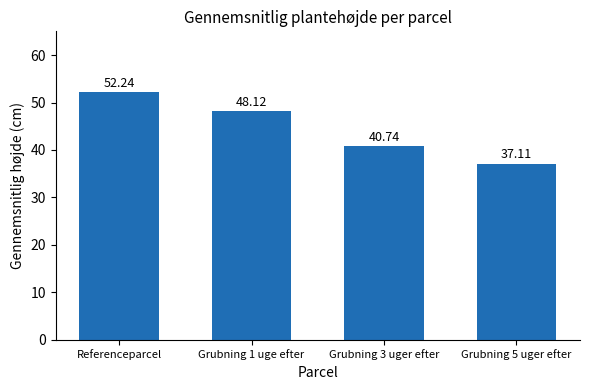

The value at Grubning 5 uger efter is 37.1. True or false?

True